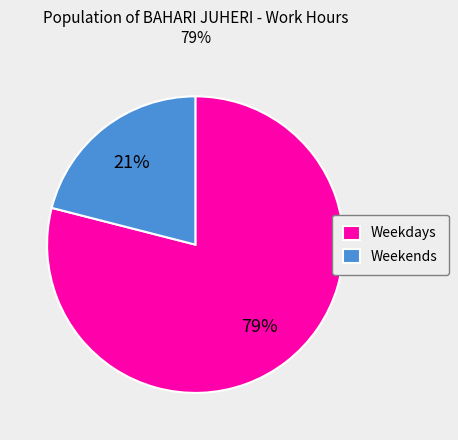

To the nearest percent, what is the difference between the largest and smallest slice percentages?

58%